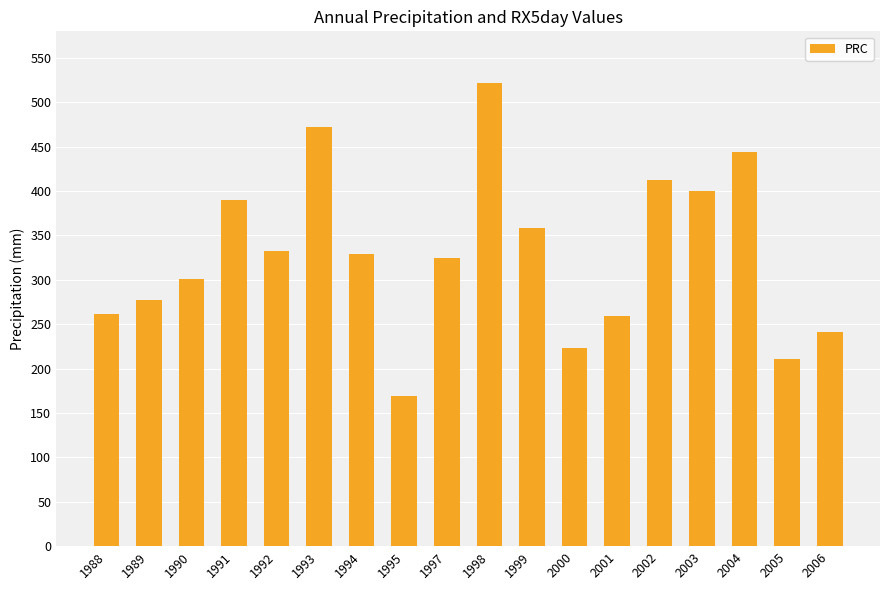

At which label does the data first exceed 329?

1991